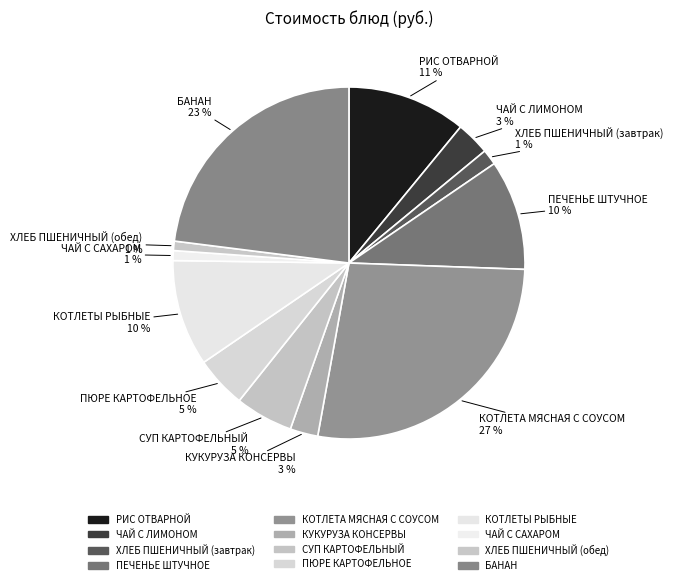

Between БАНАН and ХЛЕБ ПШЕНИЧНЫЙ (завтрак), which is larger?

БАНАН